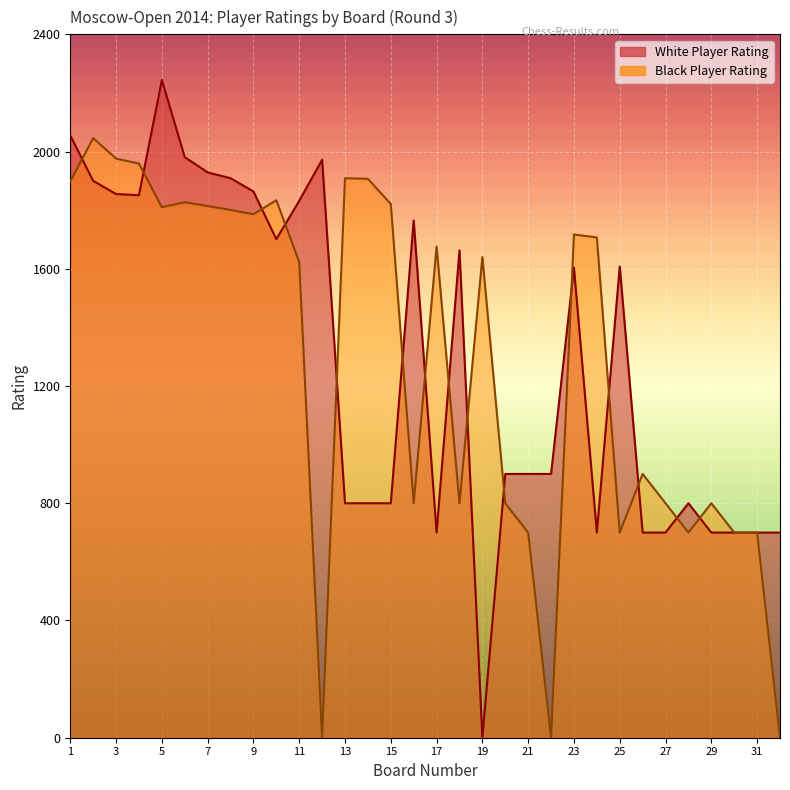

Which has a higher value, 9 or 1?

1